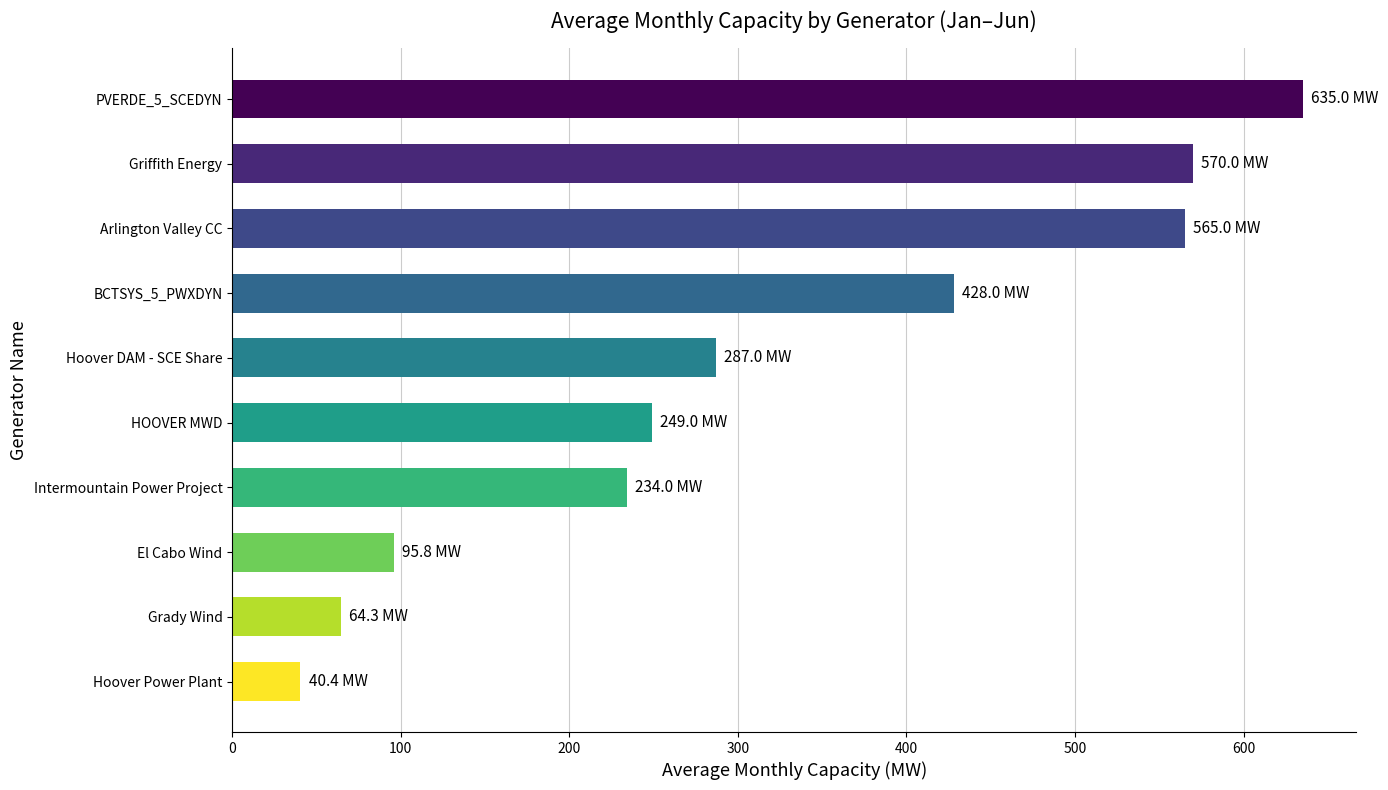

At which label is the value closest to 337?

Hoover DAM - SCE Share